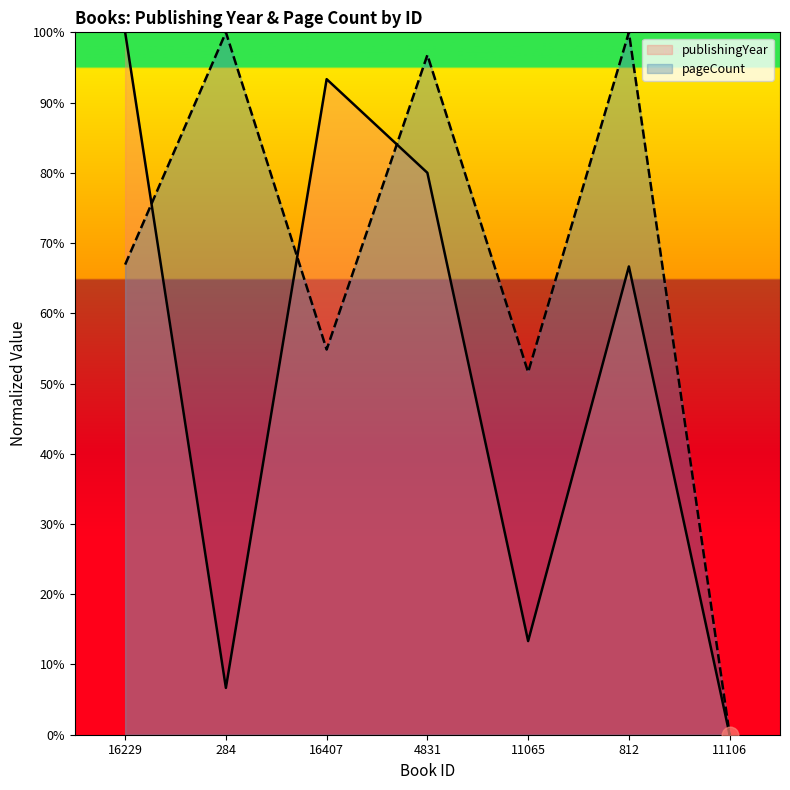

Rank the categories by pageCount value from lowest to highest.

11106, 11065, 16407, 16229, 4831, 284, 812